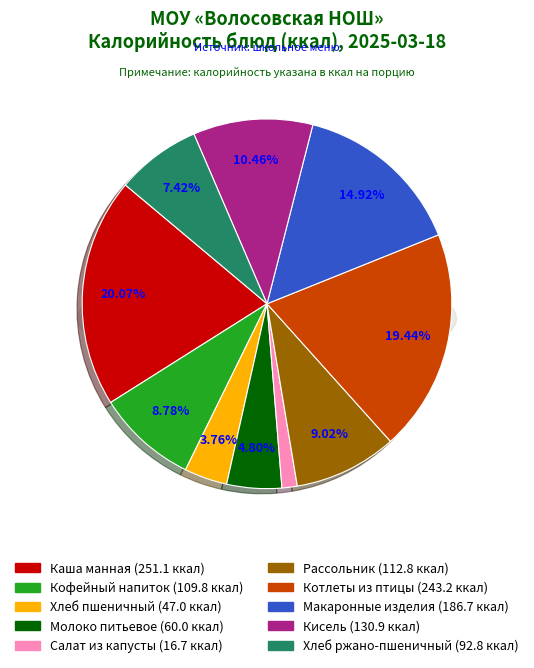

Which slice is the largest?

Каша манная